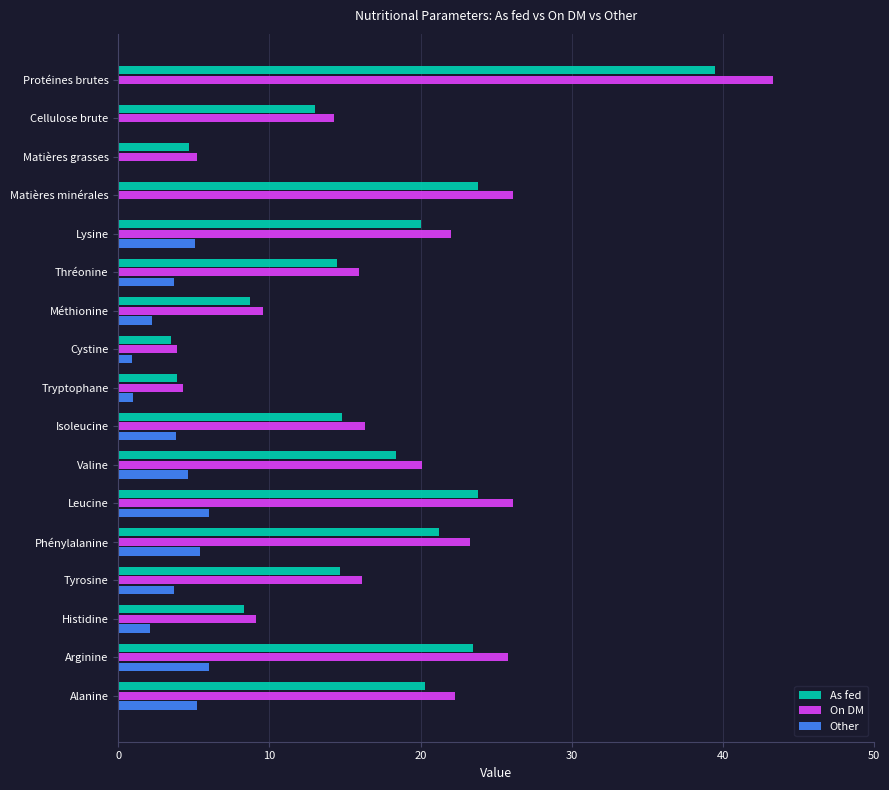

What value does the Other series have at Tryptophane?

1.0